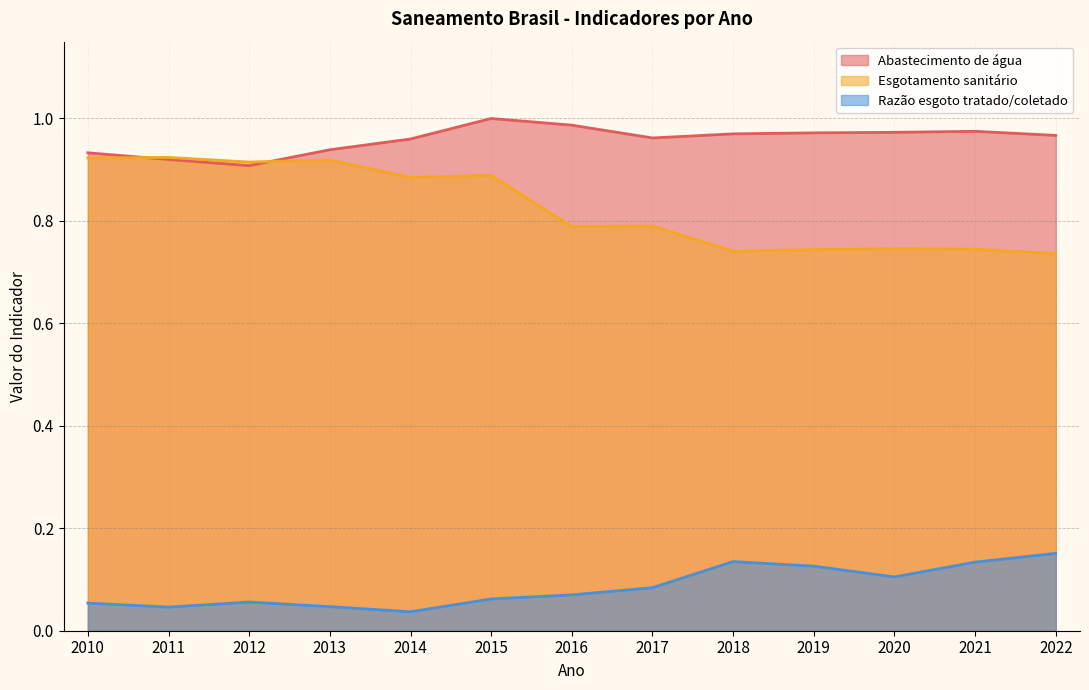

How many times do Parcela da população total que mora em área com esgotamento sanitário and Parcela da população total que mora em área com abastecimento de água cross each other?

2